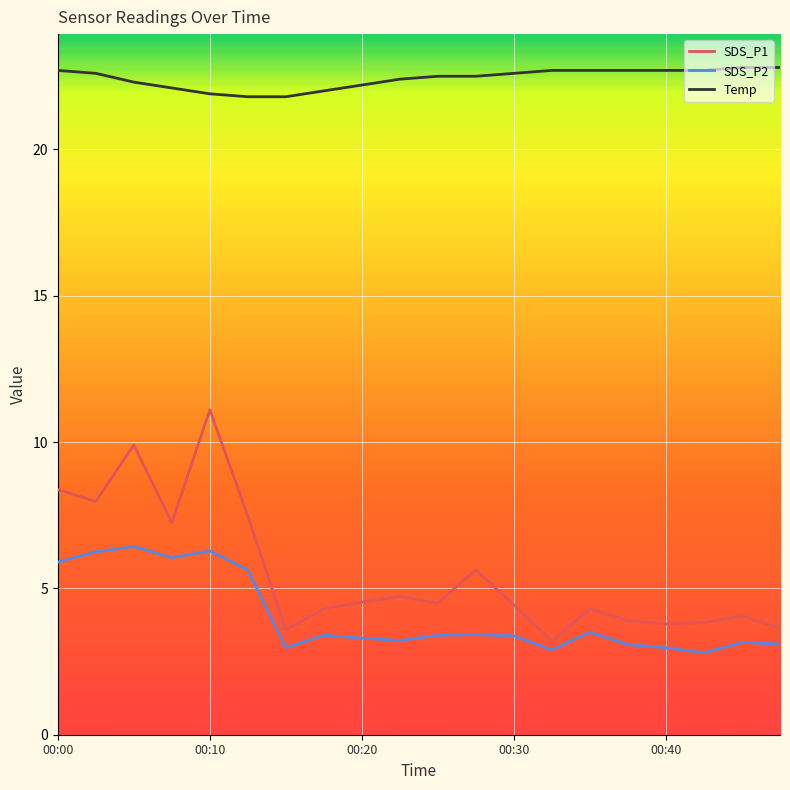

Which series has the widest spread of values?

SDS_P1